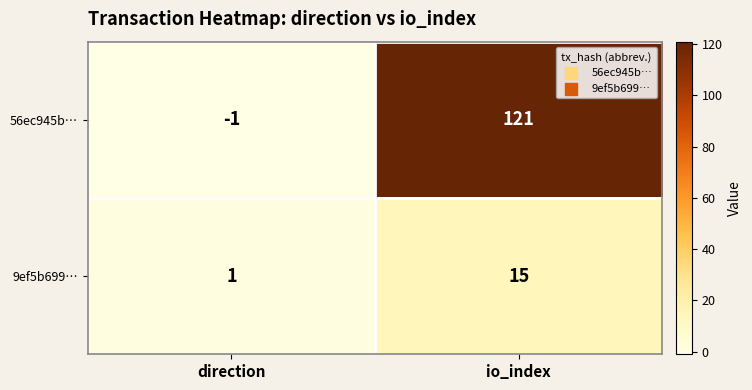

At which category does the chart reach its peak across all series?

io_index